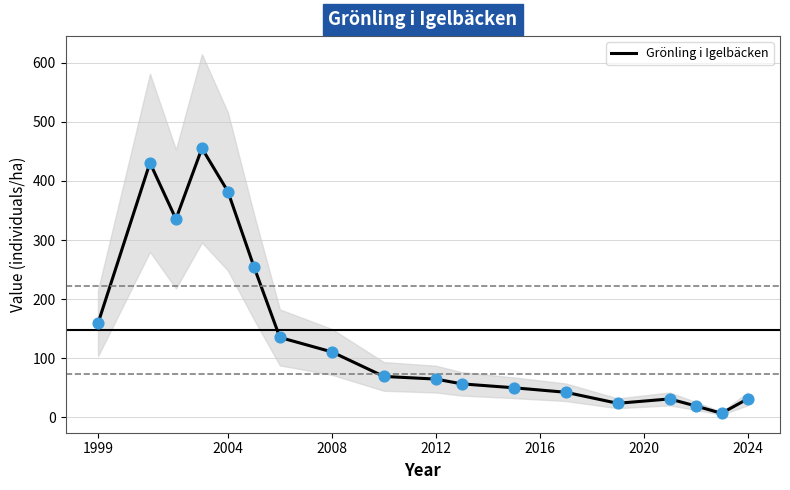

The Grönling i Igelbäcken series shows 102.7 at 1999. True or false?

False